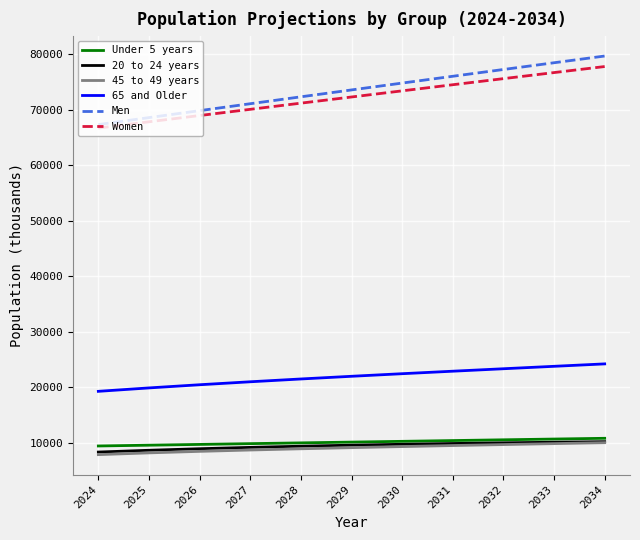

What is the approximate value of Women at 2031, to the nearest 50?

74500